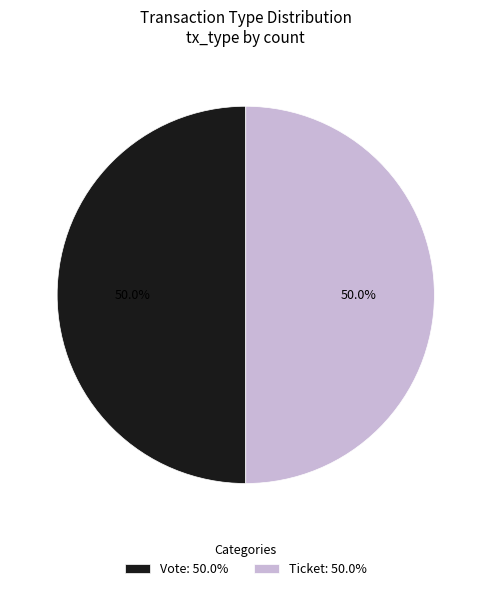

Approximately how many times larger is the value at Ticket: 50.0% compared to Vote: 50.0%?

1.0